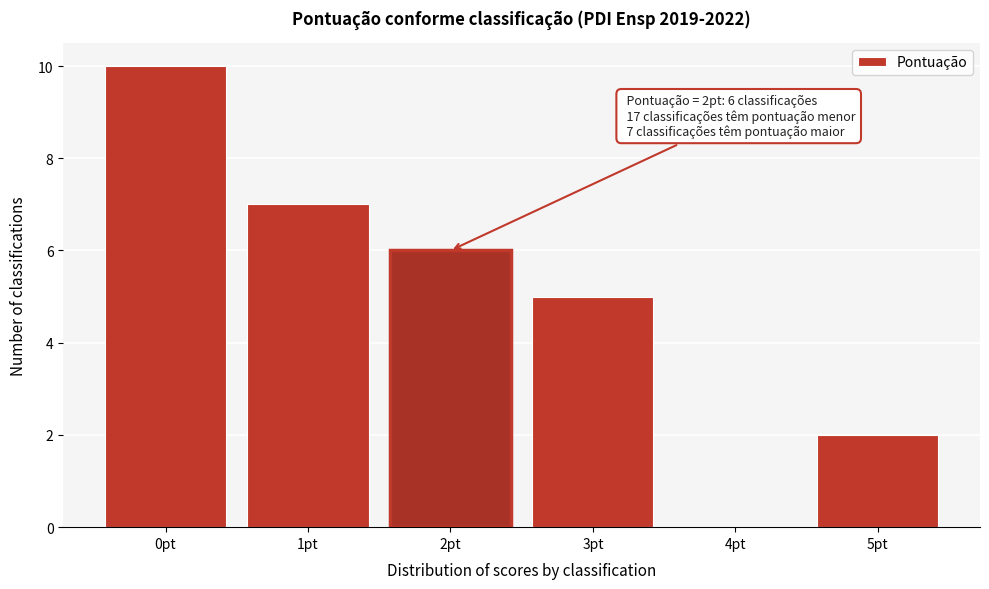

Reading left to right, extract all data points from this chart.

0pt=10	1pt=7	2pt=6	3pt=5	4pt=0	5pt=2